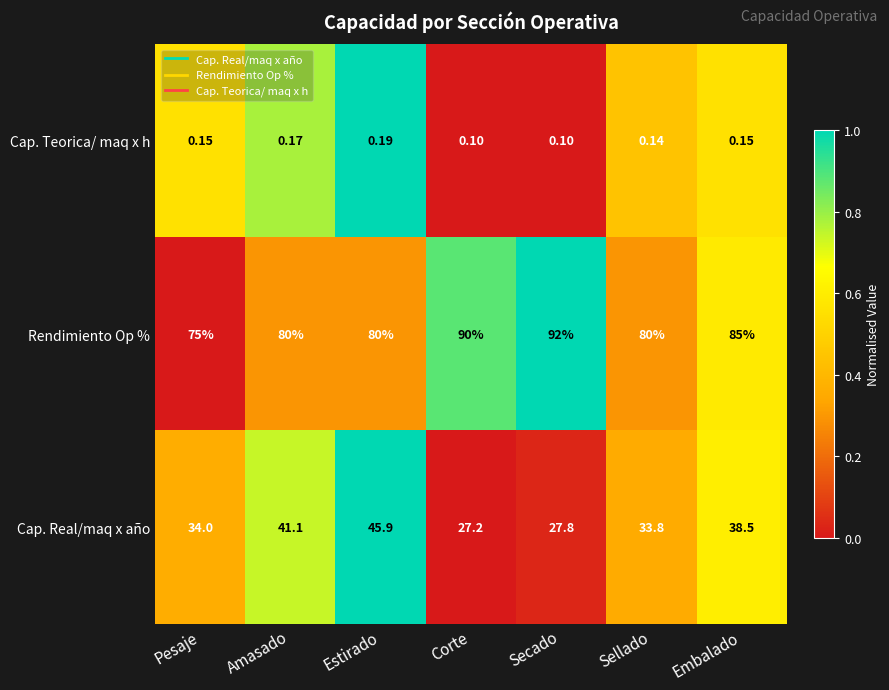

Which series has the widest spread of values?

Cap. Real/maq x año